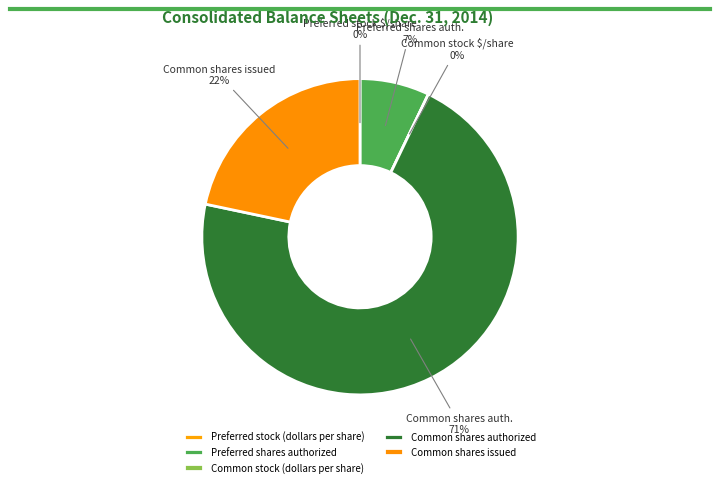

What is the total percentage of Common shares authorized and Preferred shares authorized?

78.3%